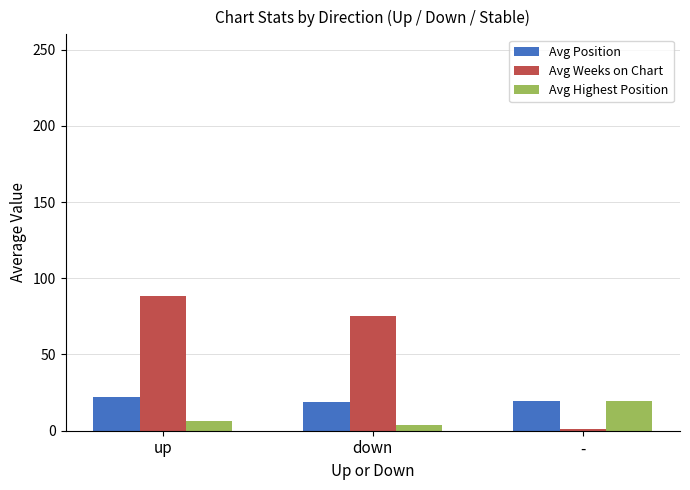

What is the difference between the maximum and minimum values in the Avg Highest Position series?

15.5